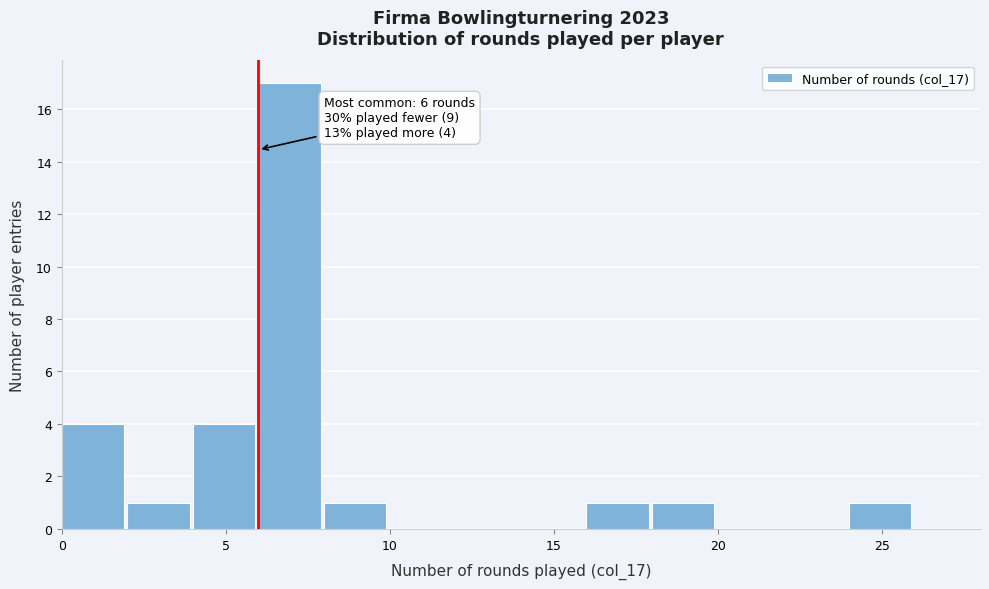

Over which range of the x-axis is the bar tallest?

6 to 8